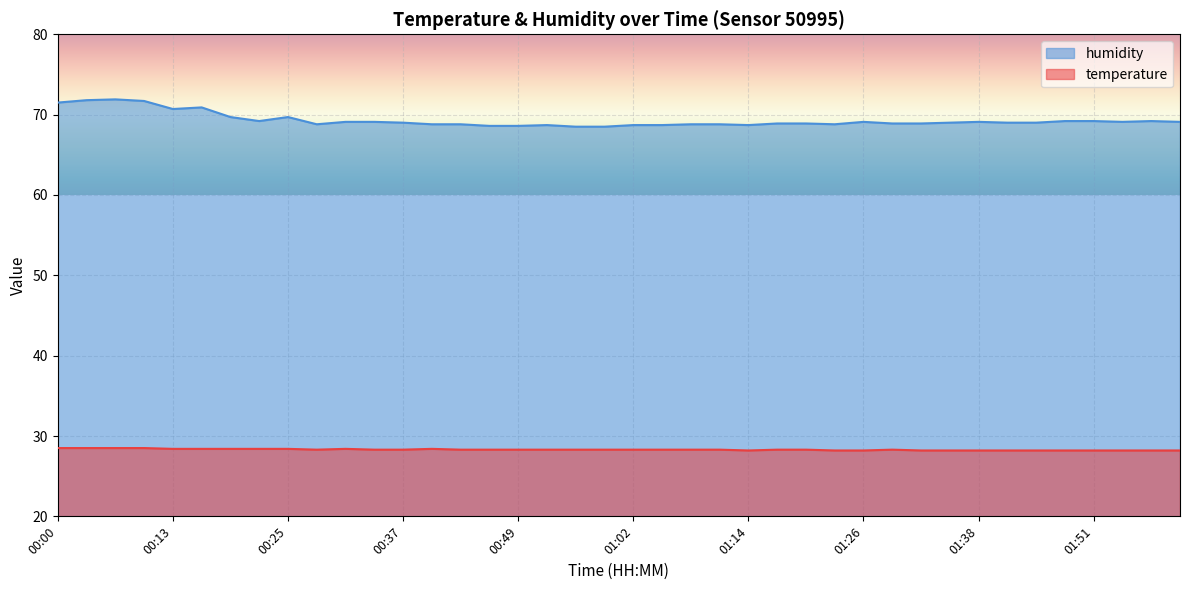

Reading right to left, list all the values displayed in this chart.

temperature: 28.2	28.2	28.2	28.2	28.2	28.2	28.2	28.2	28.2	28.2	28.3	28.2	28.2	28.3	28.3	28.2	28.3	28.3	28.3	28.3	28.3	28.3	28.3	28.3	28.3	28.3	28.4	28.3	28.3	28.4	28.3	28.4	28.4	28.4	28.4	28.4	28.5	28.5	28.5	28.5
humidity: 69.1	69.2	69.1	69.2	69.2	69.0	69.0	69.1	69.0	68.9	68.9	69.1	68.8	68.9	68.9	68.7	68.8	68.8	68.7	68.7	68.5	68.5	68.7	68.6	68.6	68.8	68.8	69.0	69.1	69.1	68.8	69.7	69.2	69.7	70.9	70.7	71.7	71.9	71.8	71.5